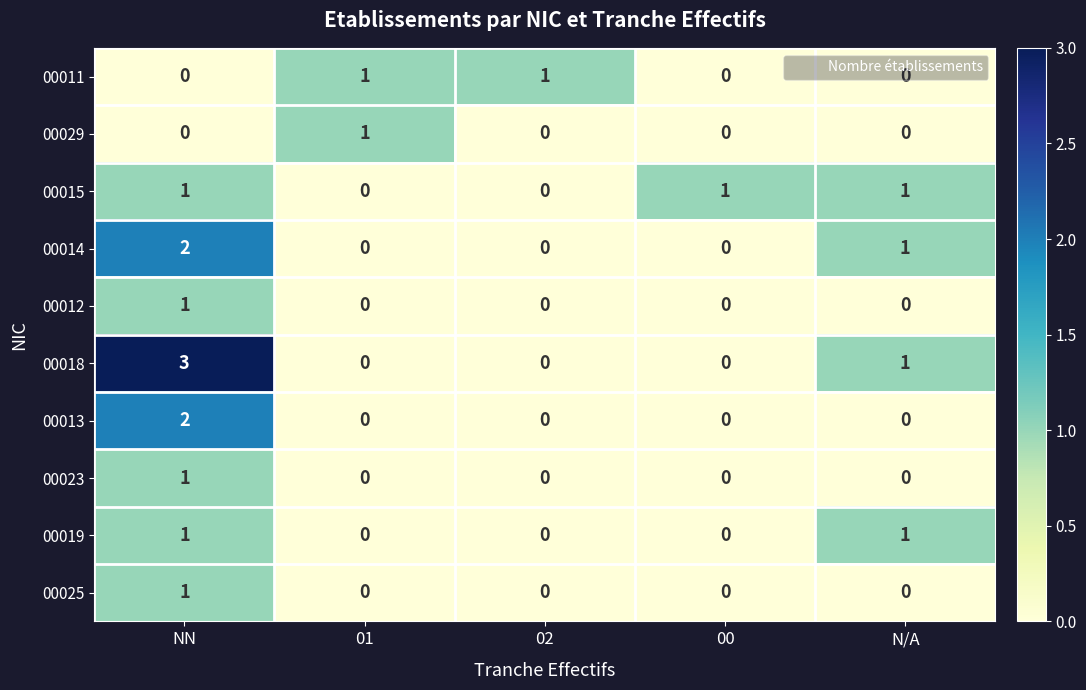

Which series has the largest range (max minus min)?

00018